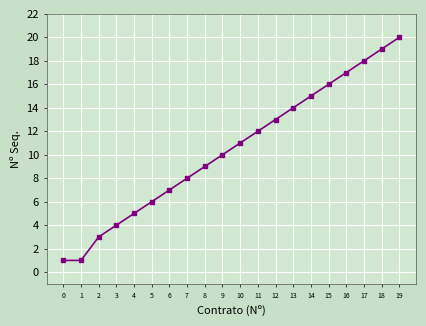

Which has a higher value, 16 or 19?

19